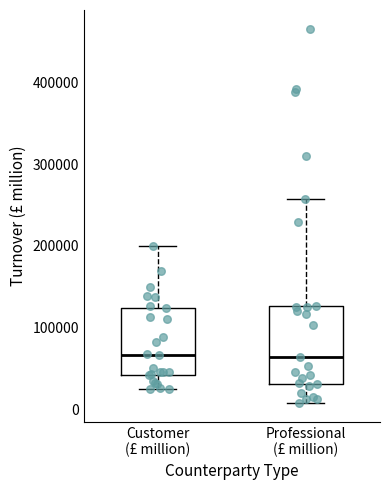

Where does the lower whisker of the box for Professional (£ million) end on the y-axis? The values are not printed on the chart, so give them approximately, as read against the axis.

10000